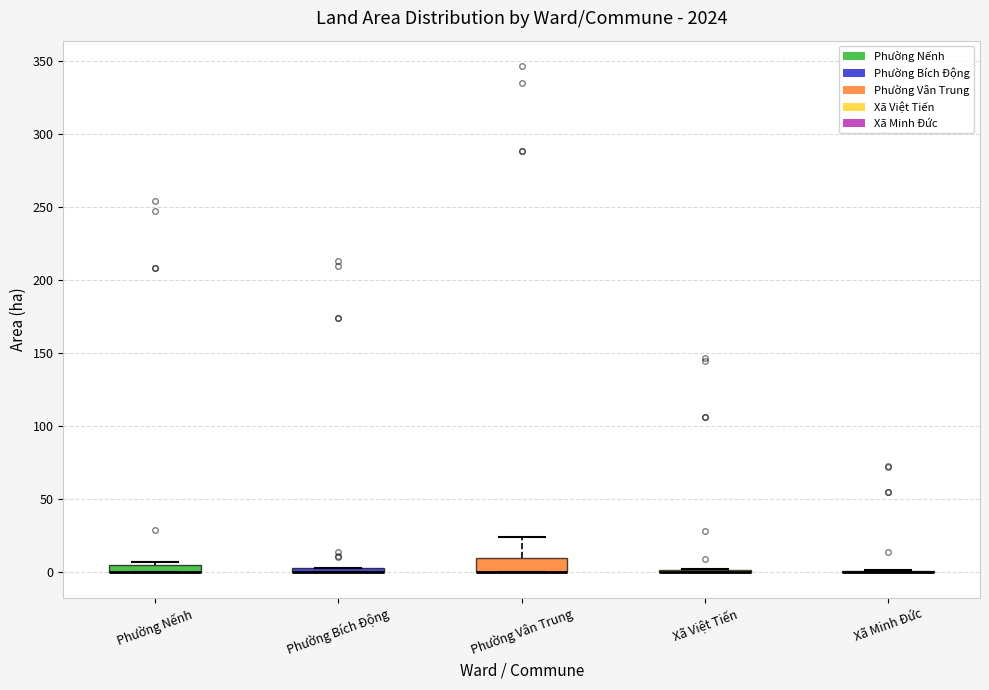

Where is the lower edge of the box for Phường Vân Trung on the y-axis? The values are not printed on the chart, so give them approximately, as read against the axis.

0